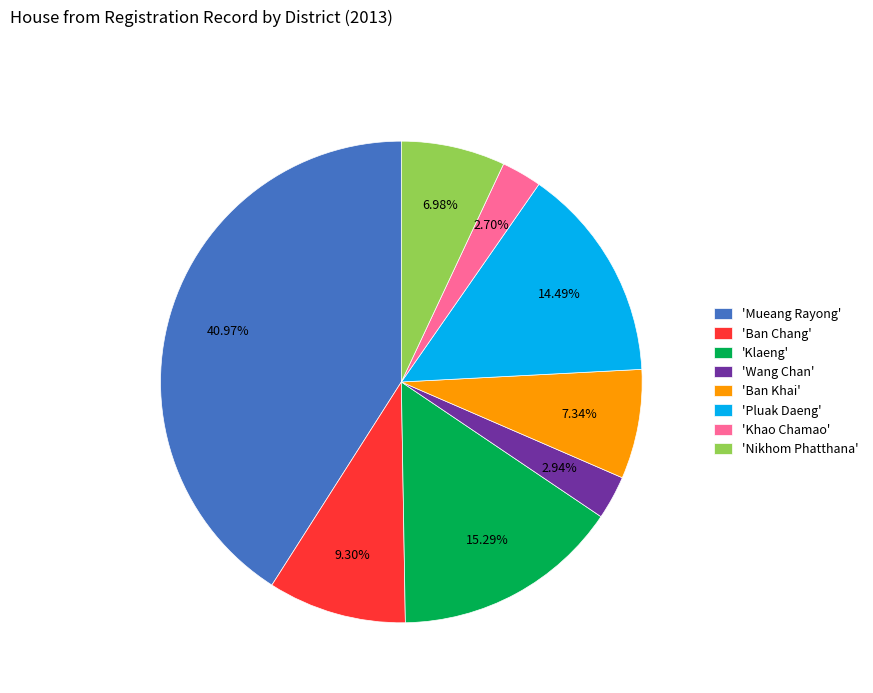

Which category has the biggest portion of the pie?

'Mueang Rayong'